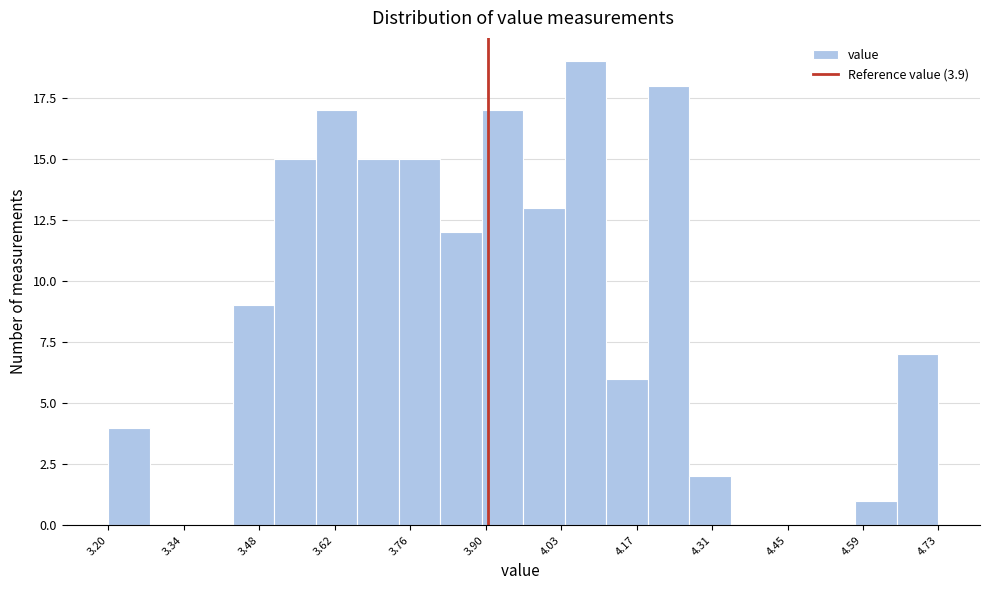

Around what value on the x-axis is the tallest bar? Give the approximate position of its centre, as read against the axis.

4.08